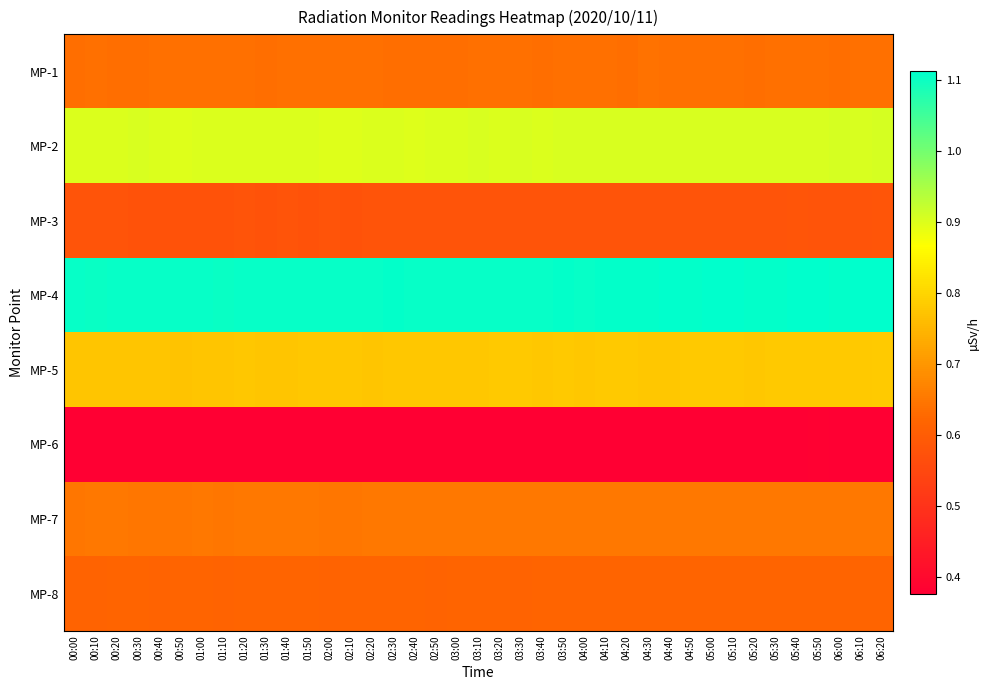

Reading right to left, transcribe all the data shown in this chart.

MP-1: 06:20=0.6	06:10=0.6	06:00=0.6	05:50=0.6	05:40=0.6	05:30=0.6	05:20=0.6	05:10=0.6	05:00=0.6	04:50=0.6	04:40=0.6	04:30=0.6	04:20=0.6	04:10=0.6	04:00=0.6	03:50=0.6	03:40=0.6	03:30=0.6	03:20=0.6	03:10=0.6	03:00=0.6	02:50=0.6	02:40=0.6	02:30=0.6	02:20=0.6	02:10=0.6	02:00=0.6	01:50=0.6	01:40=0.6	01:30=0.6	01:20=0.6	01:10=0.6	01:00=0.6	00:50=0.6	00:40=0.6	00:30=0.6	00:20=0.6	00:10=0.6	00:00=0.6
MP-2: 06:20=0.9	06:10=0.9	06:00=0.9	05:50=0.9	05:40=0.9	05:30=0.9	05:20=0.9	05:10=0.9	05:00=0.9	04:50=0.9	04:40=0.9	04:30=0.9	04:20=0.9	04:10=0.9	04:00=0.9	03:50=0.9	03:40=0.9	03:30=0.9	03:20=0.9	03:10=0.9	03:00=0.9	02:50=0.9	02:40=0.9	02:30=0.9	02:20=0.9	02:10=0.9	02:00=0.9	01:50=0.9	01:40=0.9	01:30=0.9	01:20=0.9	01:10=0.9	01:00=0.9	00:50=0.9	00:40=0.9	00:30=0.9	00:20=0.9	00:10=0.9	00:00=0.9
MP-3: 06:20=0.6	06:10=0.6	06:00=0.6	05:50=0.6	05:40=0.6	05:30=0.6	05:20=0.6	05:10=0.6	05:00=0.6	04:50=0.6	04:40=0.6	04:30=0.6	04:20=0.6	04:10=0.6	04:00=0.6	03:50=0.6	03:40=0.6	03:30=0.6	03:20=0.6	03:10=0.6	03:00=0.6	02:50=0.6	02:40=0.6	02:30=0.6	02:20=0.6	02:10=0.6	02:00=0.6	01:50=0.6	01:40=0.6	01:30=0.6	01:20=0.6	01:10=0.6	01:00=0.6	00:50=0.6	00:40=0.6	00:30=0.6	00:20=0.6	00:10=0.6	00:00=0.6
MP-4: 06:20=1.1	06:10=1.1	06:00=1.1	05:50=1.1	05:40=1.1	05:30=1.1	05:20=1.1	05:10=1.1	05:00=1.1	04:50=1.1	04:40=1.1	04:30=1.1	04:20=1.1	04:10=1.1	04:00=1.1	03:50=1.1	03:40=1.1	03:30=1.1	03:20=1.1	03:10=1.1	03:00=1.1	02:50=1.1	02:40=1.1	02:30=1.1	02:20=1.1	02:10=1.1	02:00=1.1	01:50=1.1	01:40=1.1	01:30=1.1	01:20=1.1	01:10=1.1	01:00=1.1	00:50=1.1	00:40=1.1	00:30=1.1	00:20=1.1	00:10=1.1	00:00=1.1
MP-5: 06:20=0.8	06:10=0.8	06:00=0.8	05:50=0.8	05:40=0.8	05:30=0.8	05:20=0.8	05:10=0.8	05:00=0.8	04:50=0.8	04:40=0.8	04:30=0.8	04:20=0.8	04:10=0.8	04:00=0.8	03:50=0.8	03:40=0.8	03:30=0.8	03:20=0.8	03:10=0.8	03:00=0.8	02:50=0.8	02:40=0.8	02:30=0.8	02:20=0.8	02:10=0.8	02:00=0.8	01:50=0.8	01:40=0.8	01:30=0.8	01:20=0.8	01:10=0.8	01:00=0.8	00:50=0.8	00:40=0.8	00:30=0.8	00:20=0.8	00:10=0.8	00:00=0.8
MP-6: 06:20=0.4	06:10=0.4	06:00=0.4	05:50=0.4	05:40=0.4	05:30=0.4	05:20=0.4	05:10=0.4	05:00=0.4	04:50=0.4	04:40=0.4	04:30=0.4	04:20=0.4	04:10=0.4	04:00=0.4	03:50=0.4	03:40=0.4	03:30=0.4	03:20=0.4	03:10=0.4	03:00=0.4	02:50=0.4	02:40=0.4	02:30=0.4	02:20=0.4	02:10=0.4	02:00=0.4	01:50=0.4	01:40=0.4	01:30=0.4	01:20=0.4	01:10=0.4	01:00=0.4	00:50=0.4	00:40=0.4	00:30=0.4	00:20=0.4	00:10=0.4	00:00=0.4
MP-7: 06:20=0.7	06:10=0.7	06:00=0.7	05:50=0.7	05:40=0.7	05:30=0.7	05:20=0.7	05:10=0.7	05:00=0.7	04:50=0.7	04:40=0.7	04:30=0.7	04:20=0.7	04:10=0.7	04:00=0.7	03:50=0.7	03:40=0.7	03:30=0.7	03:20=0.6	03:10=0.7	03:00=0.6	02:50=0.7	02:40=0.7	02:30=0.7	02:20=0.7	02:10=0.6	02:00=0.6	01:50=0.6	01:40=0.7	01:30=0.7	01:20=0.6	01:10=0.6	01:00=0.6	00:50=0.6	00:40=0.6	00:30=0.6	00:20=0.6	00:10=0.7	00:00=0.6
MP-8: 06:20=0.6	06:10=0.6	06:00=0.6	05:50=0.6	05:40=0.6	05:30=0.6	05:20=0.6	05:10=0.6	05:00=0.6	04:50=0.6	04:40=0.6	04:30=0.6	04:20=0.6	04:10=0.6	04:00=0.6	03:50=0.6	03:40=0.6	03:30=0.6	03:20=0.6	03:10=0.6	03:00=0.6	02:50=0.6	02:40=0.6	02:30=0.6	02:20=0.6	02:10=0.6	02:00=0.6	01:50=0.6	01:40=0.6	01:30=0.6	01:20=0.6	01:10=0.6	01:00=0.6	00:50=0.6	00:40=0.6	00:30=0.6	00:20=0.6	00:10=0.6	00:00=0.6